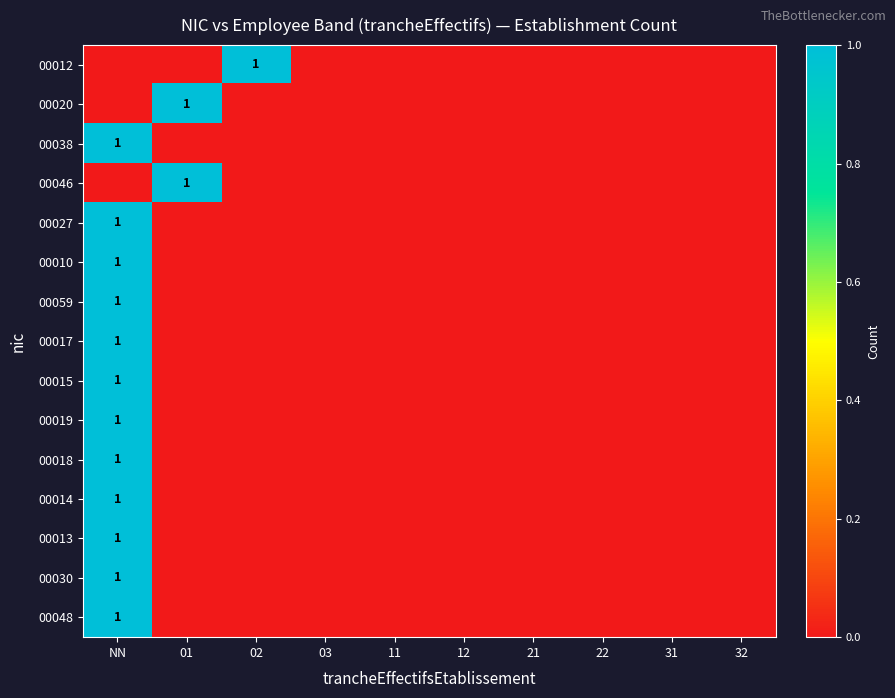

Is it true that 00019 equals 2 at NN?

False